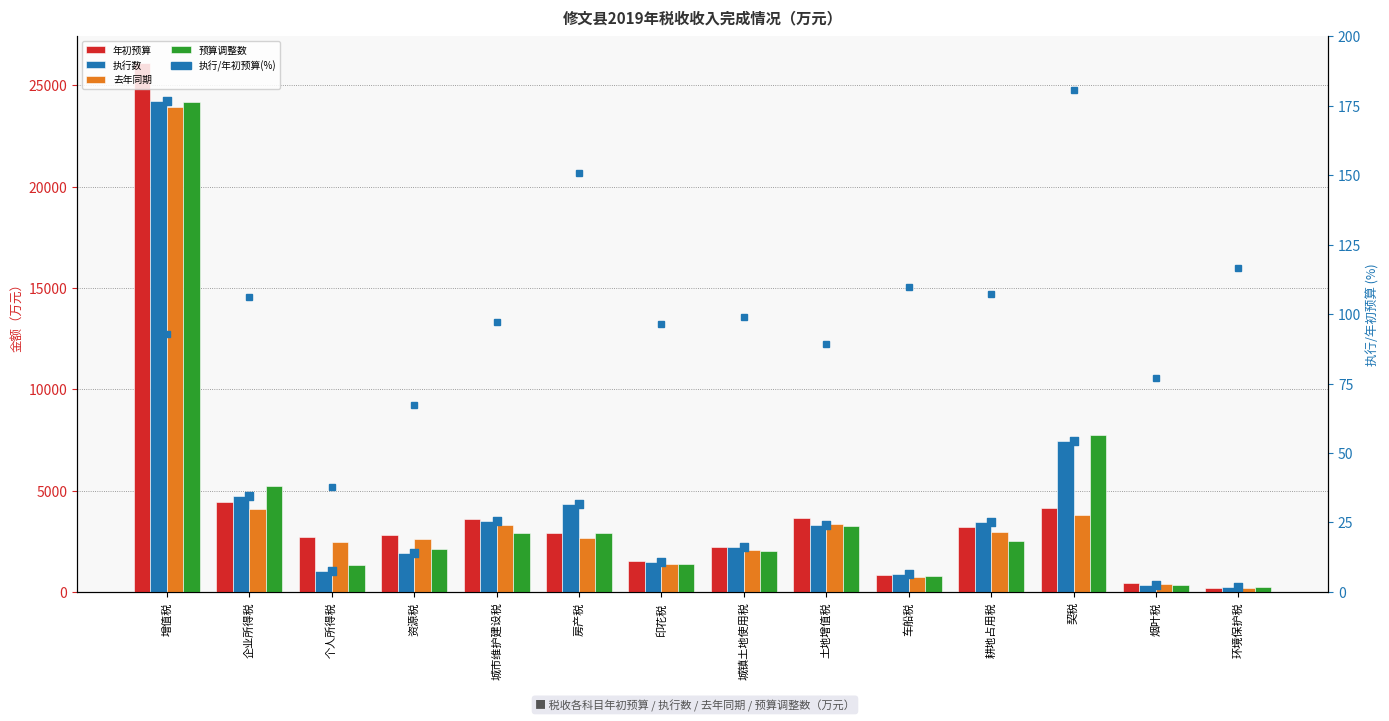

At how many categories does at least one series exceed 16125?

1